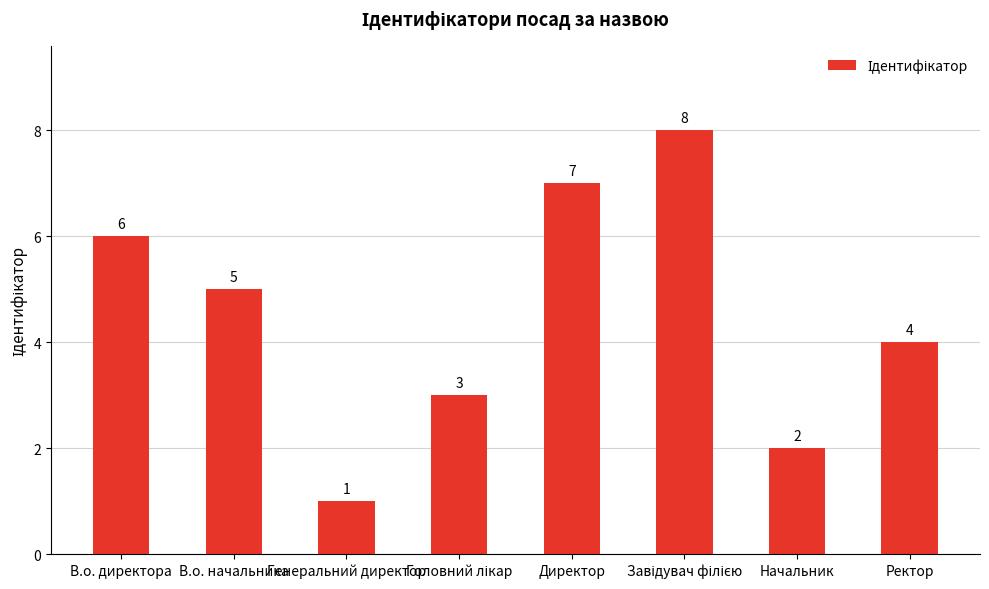

How many distinct data groups are displayed?

1